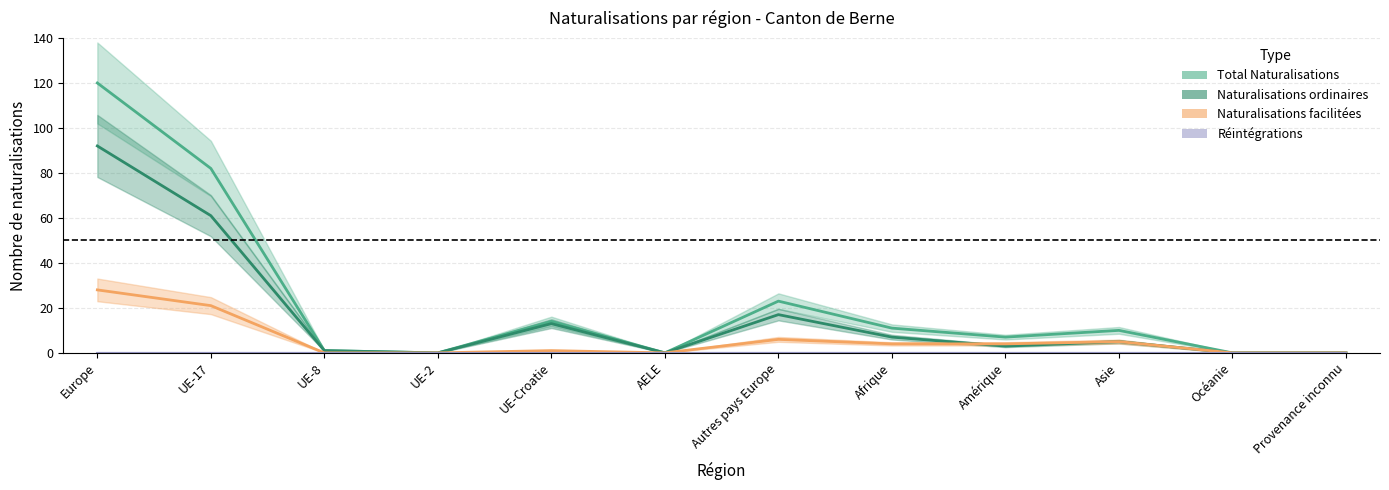

At which category is the sum across all series the highest?

Europe